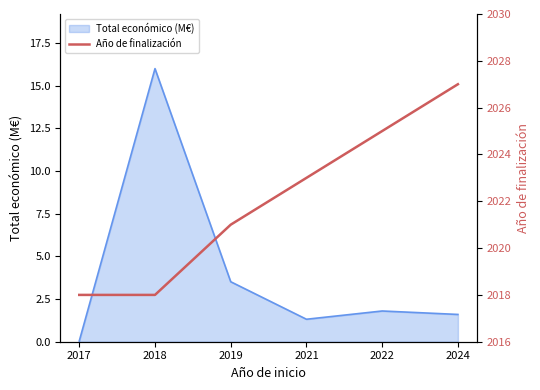

How many data points are less than 2023?

3